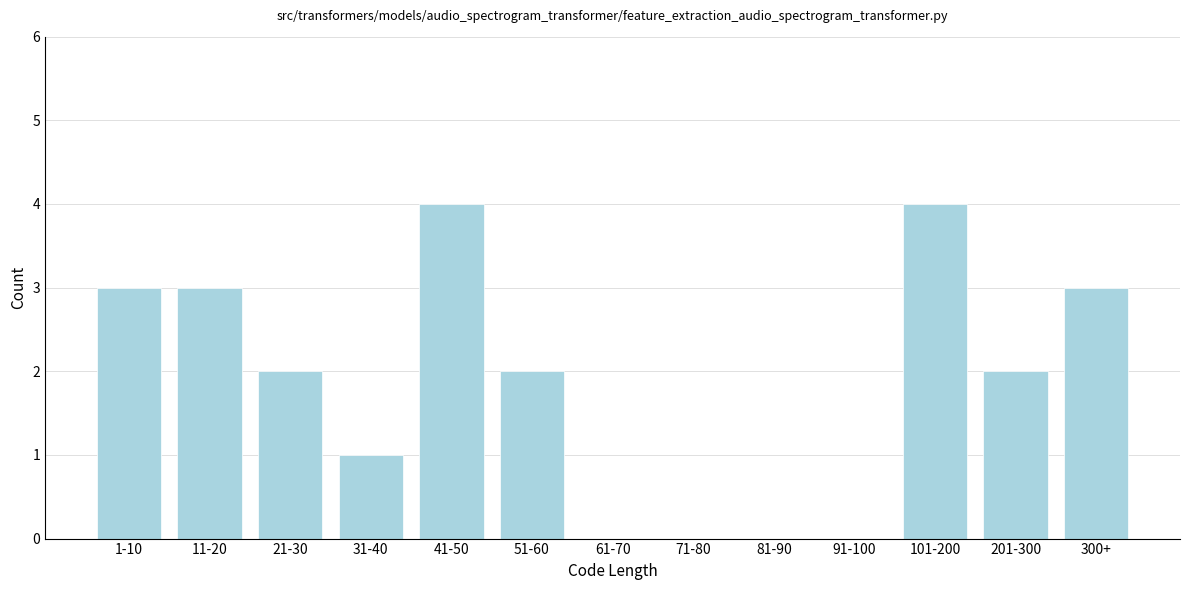

Reading left to right, what are all the values shown in this chart?

1-10=3	11-20=3	21-30=2	31-40=1	41-50=4	51-60=2	61-70=0	71-80=0	81-90=0	91-100=0	101-200=4	201-300=2	300+=3